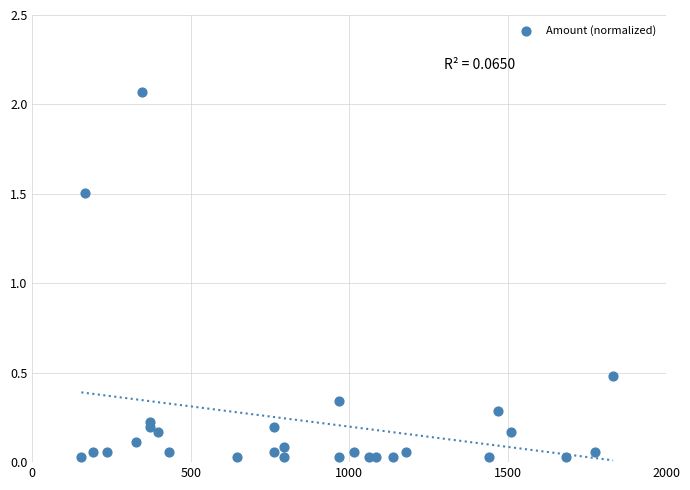

What is the range of Y values (max minus min)?

2.0